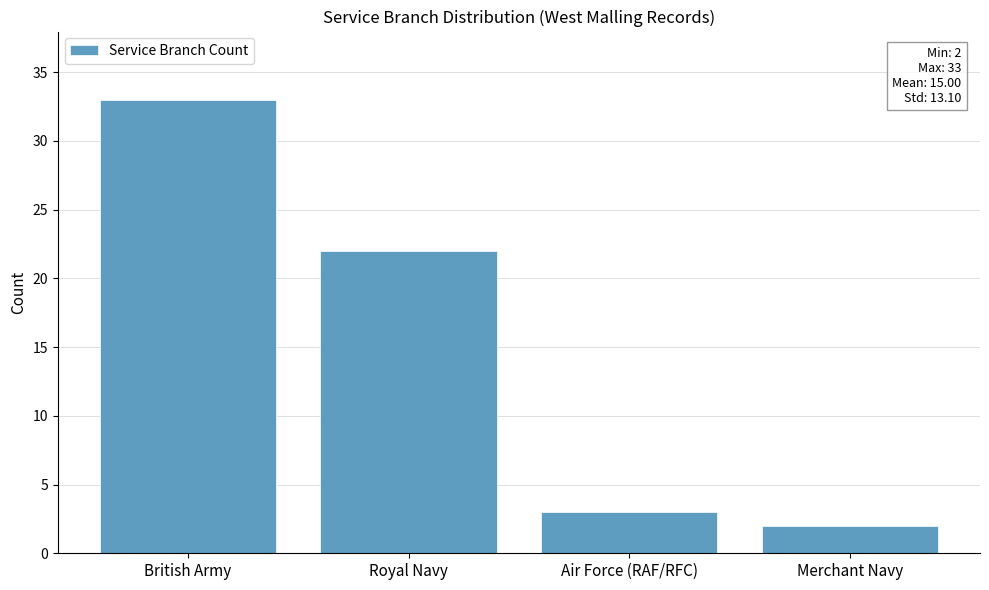

Is it true that the value at Air Force (RAF/RFC) is 1?

False